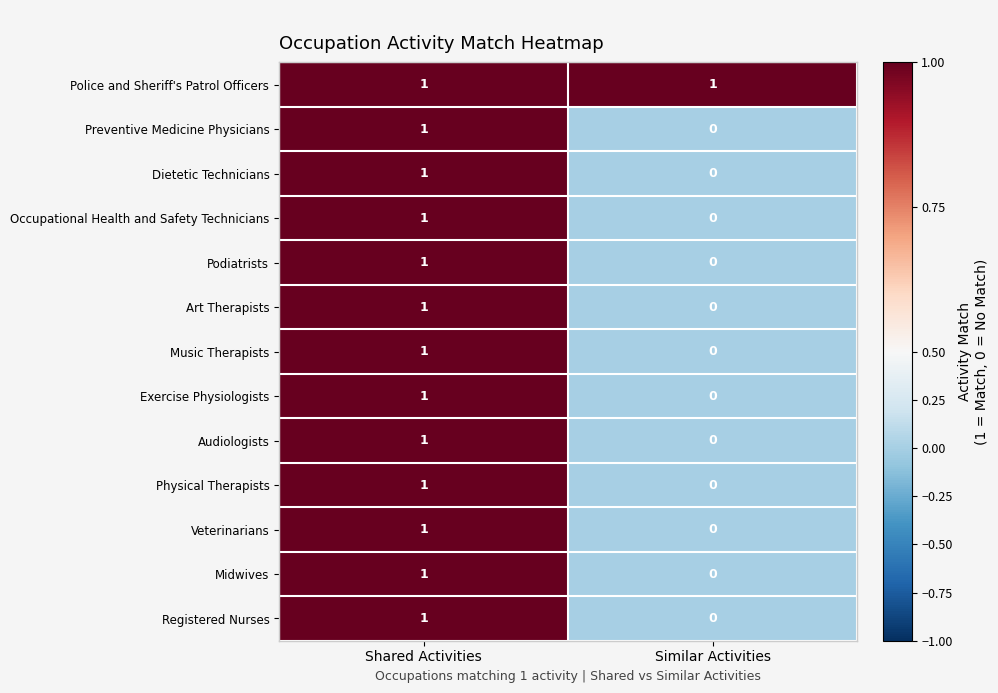

Is it true that Registered Nurses equals 1 at Shared Activities?

True